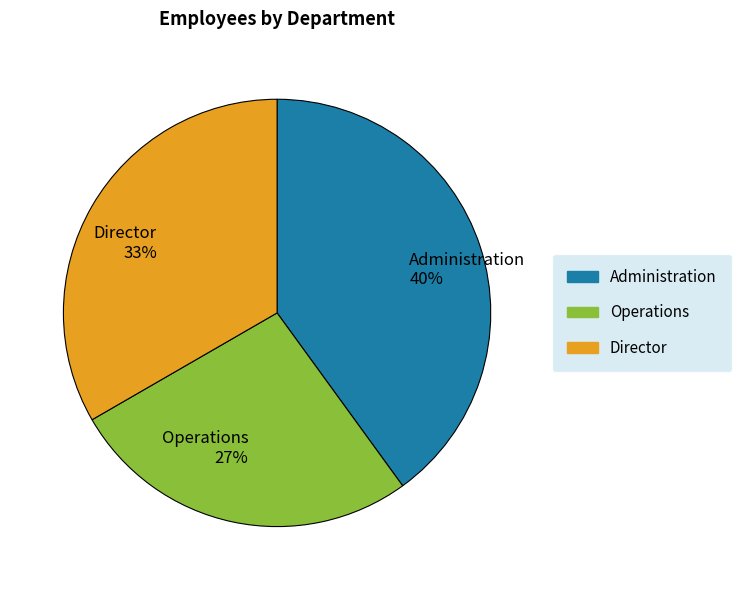

Which slice is the largest?

Administration